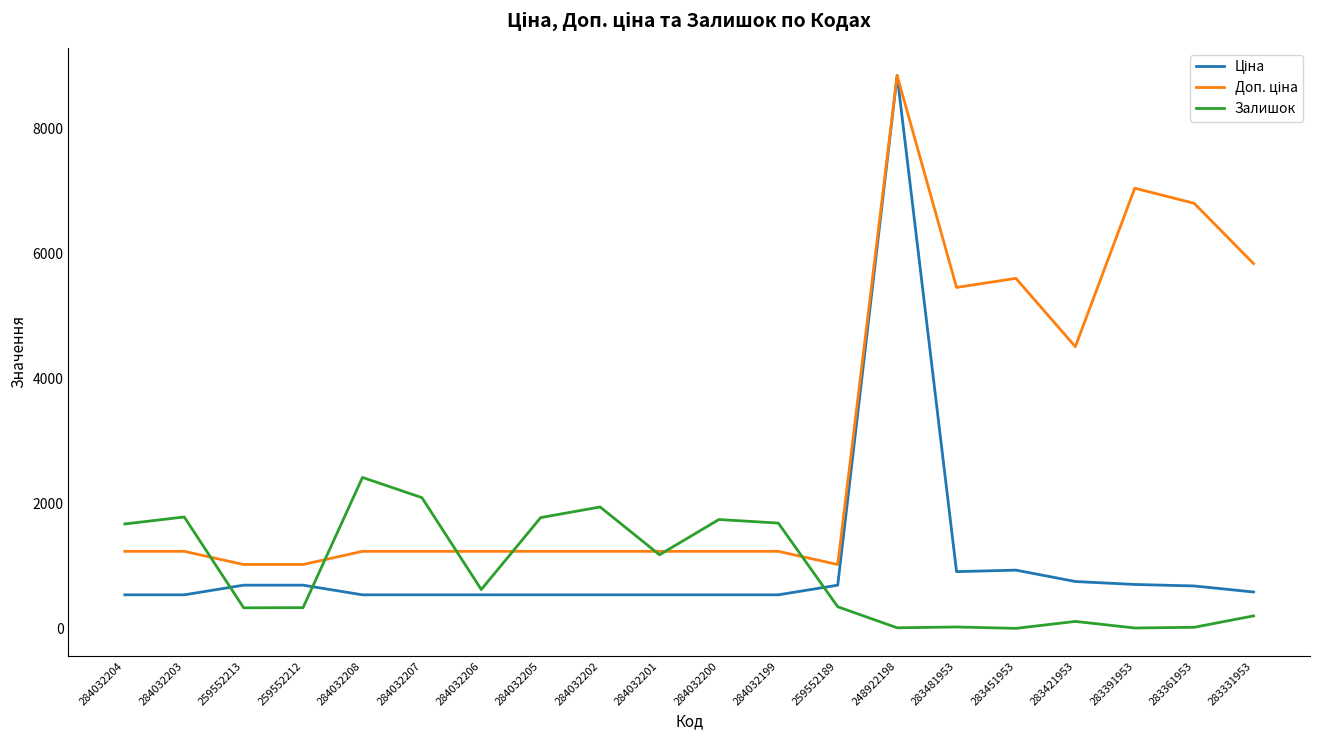

What is the maximum value shown in the chart?

8856.7